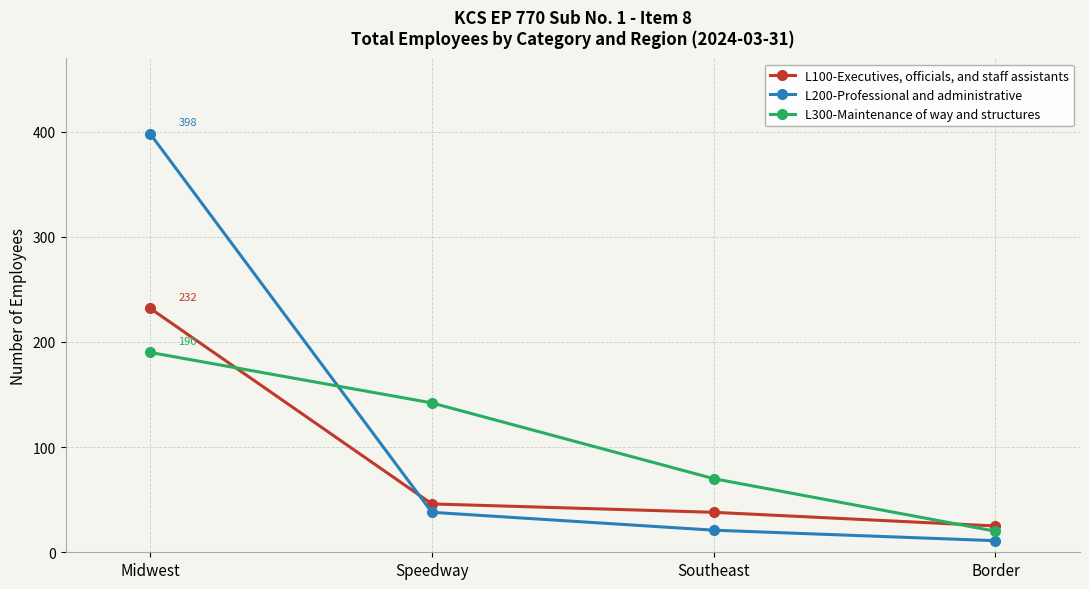

Does the chart have visible grid lines?

Yes